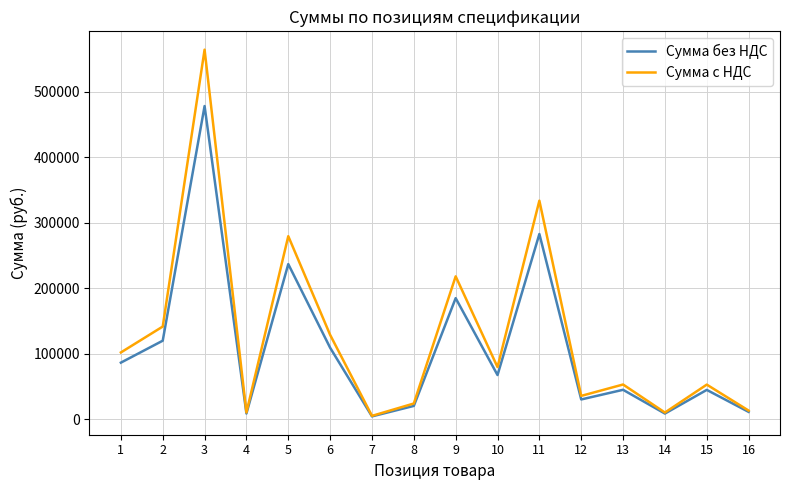

List the series in order of their overall mean, highest first.

Сумма с НДС, Сумма без НДС